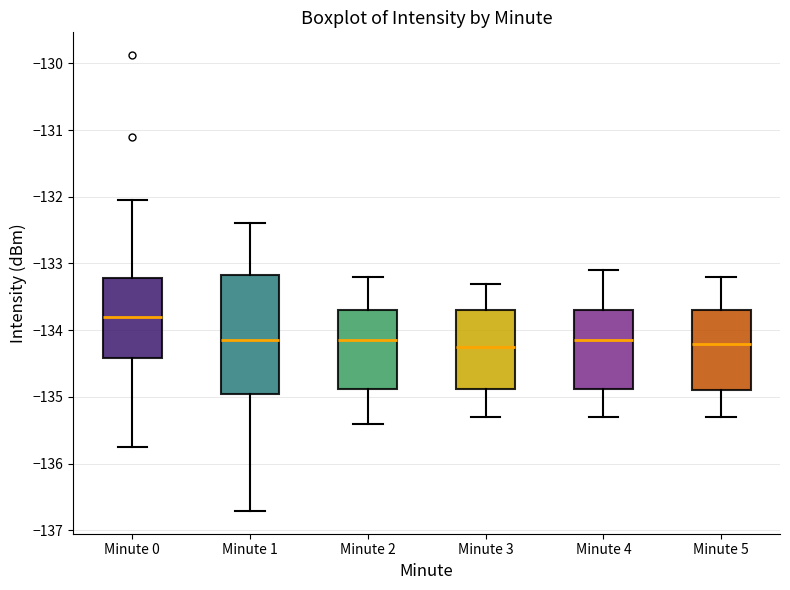

Which box has the highest median line?

Minute 0